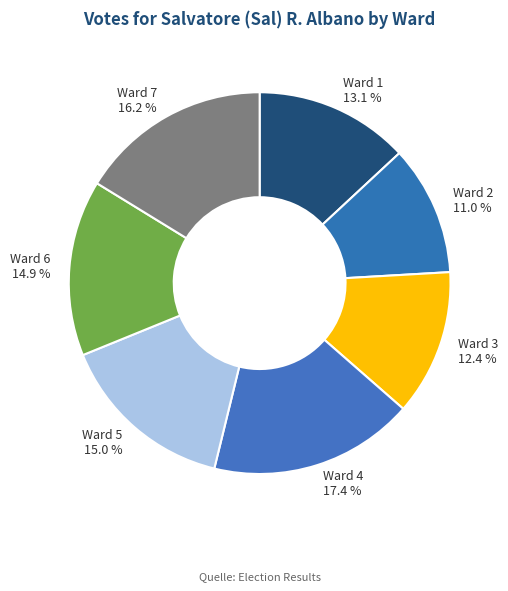

To the nearest percent, what is the combined percentage of Ward 5 and Ward 6?

30%